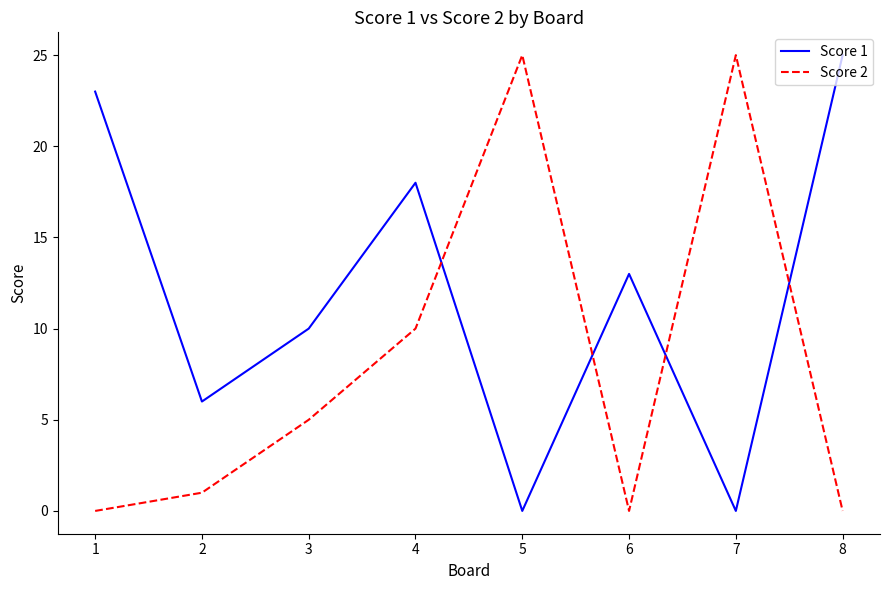

Count the number of categories in the chart.

8